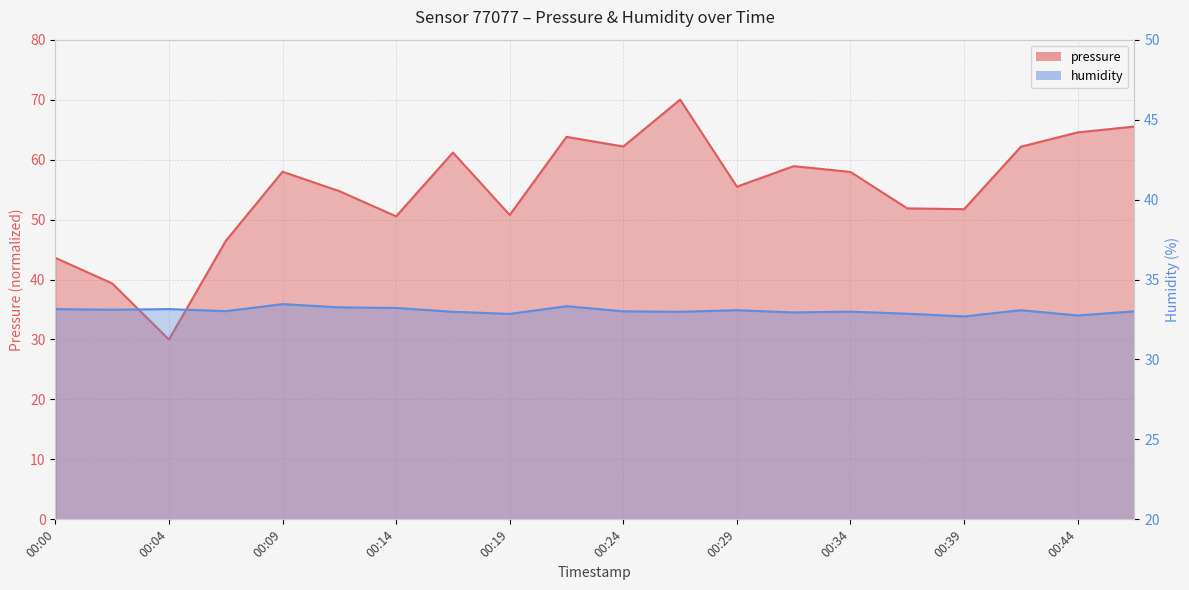

Which series has the largest range (max minus min)?

pressure